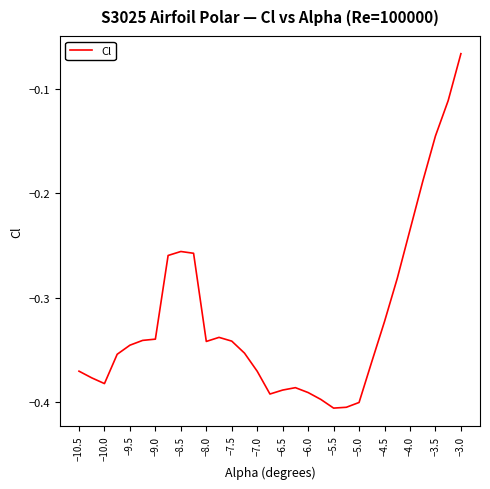

What is the difference between the maximum and minimum values?

0.3